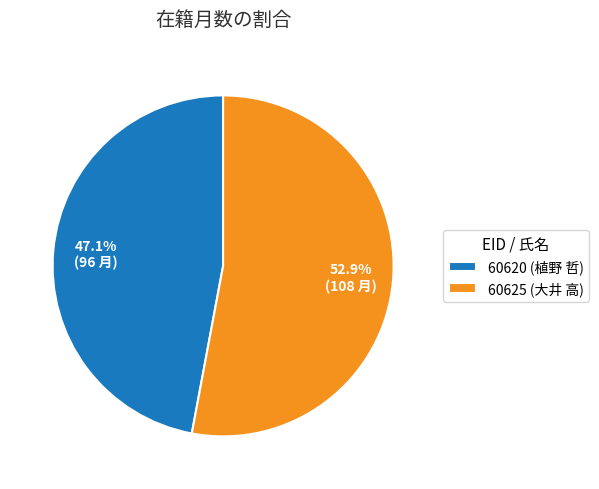

What is the largest slice in the pie chart?

60625 (大井 高)